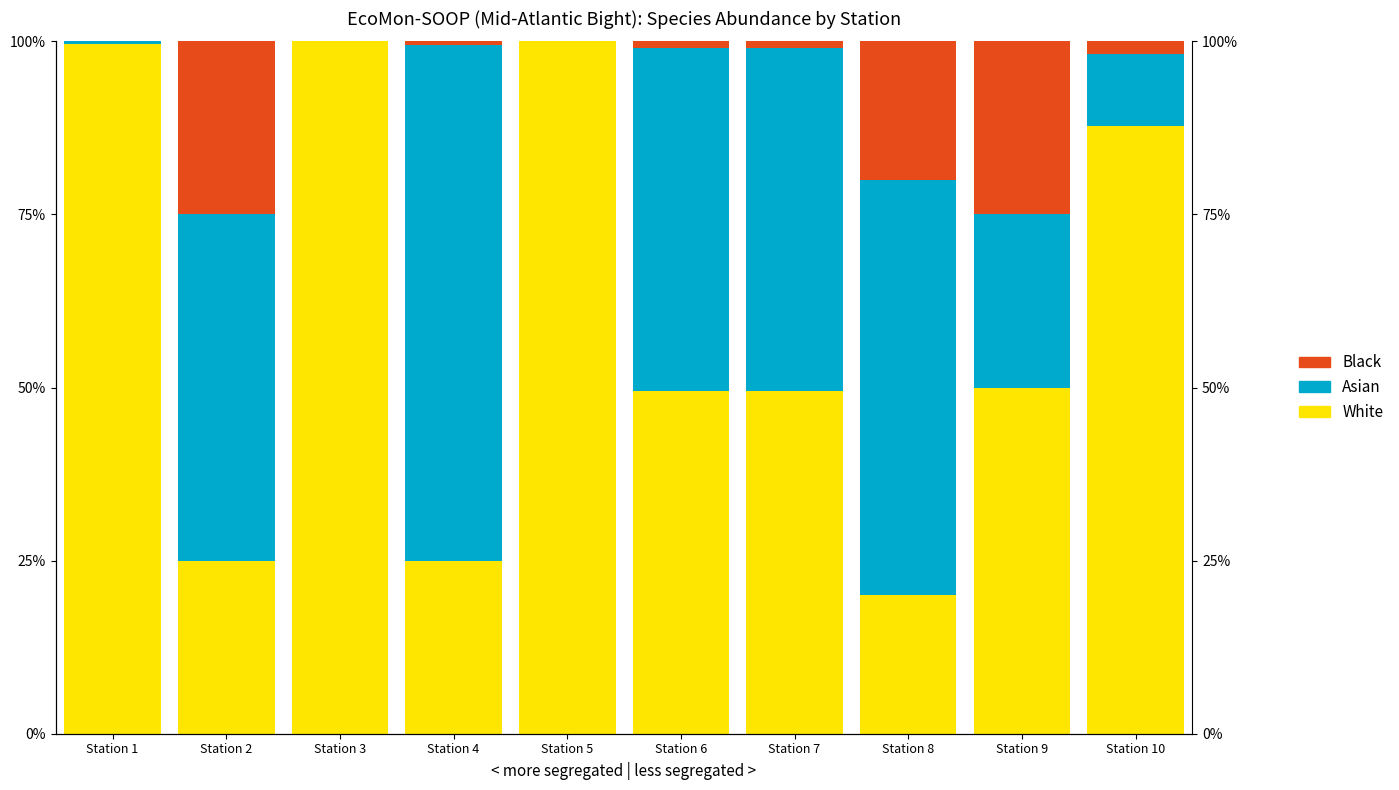

What is the difference between the maximum and second lowest values in the White series?

75.1